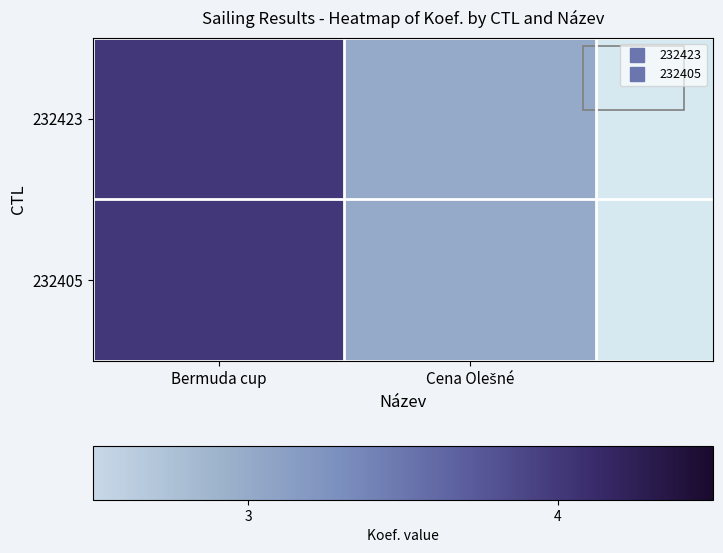

Which series changed the most between Bermuda cup and Cena Olešné?

232423